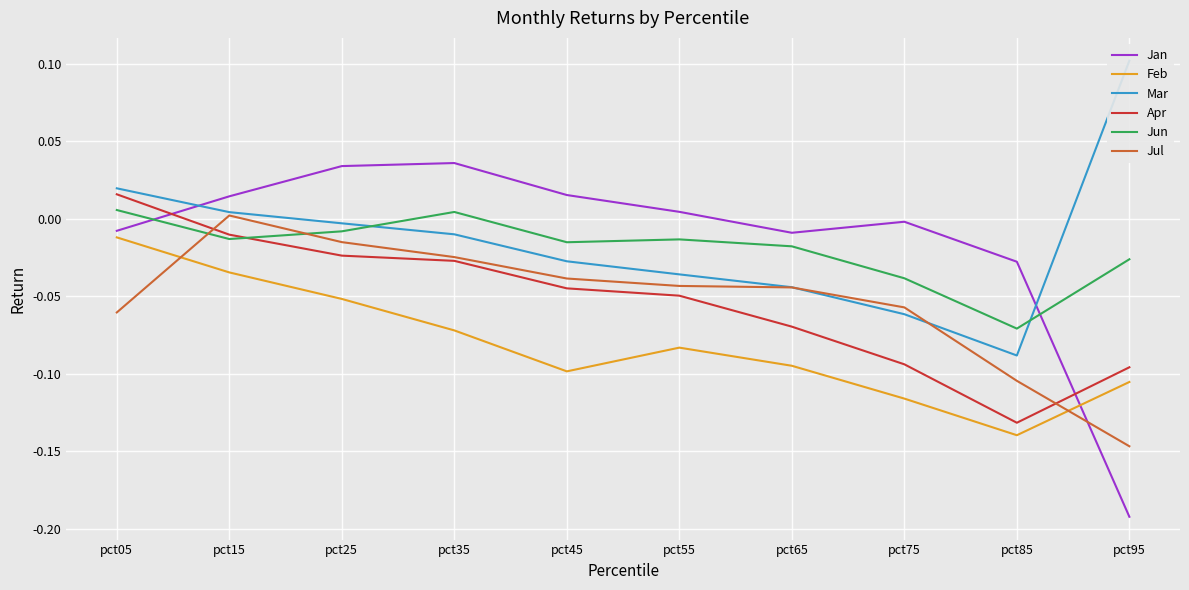

Which series has the widest spread of values?

Jan